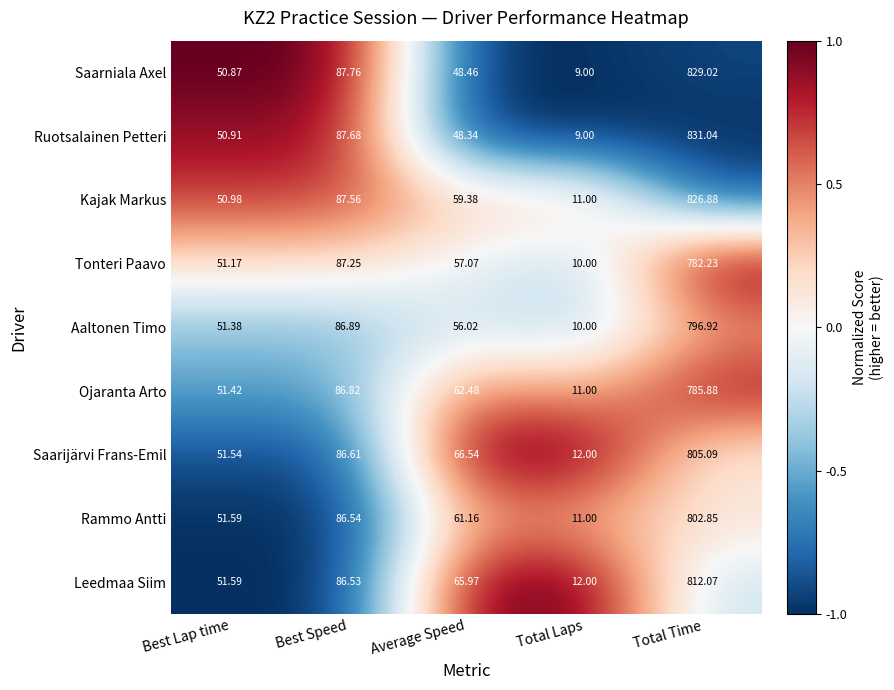

Which series has the largest total across all categories?

Kajak Markus